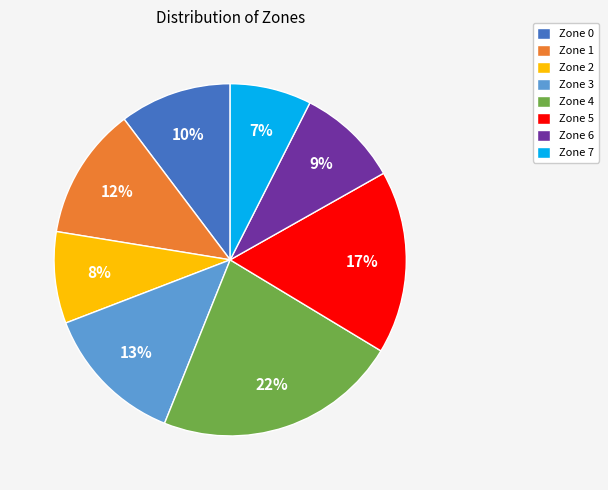

Does Zone 6 account for over 50% of the chart?

No